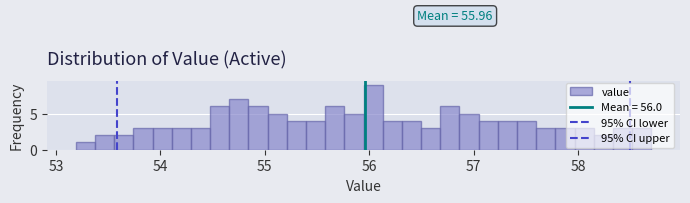

Read against the x-axis, roughly where is the centre of the tallest bar?

56.0